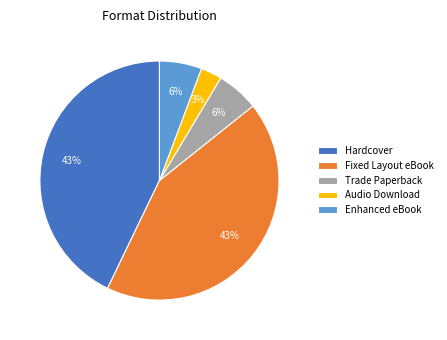

How many slices are in this pie chart?

5